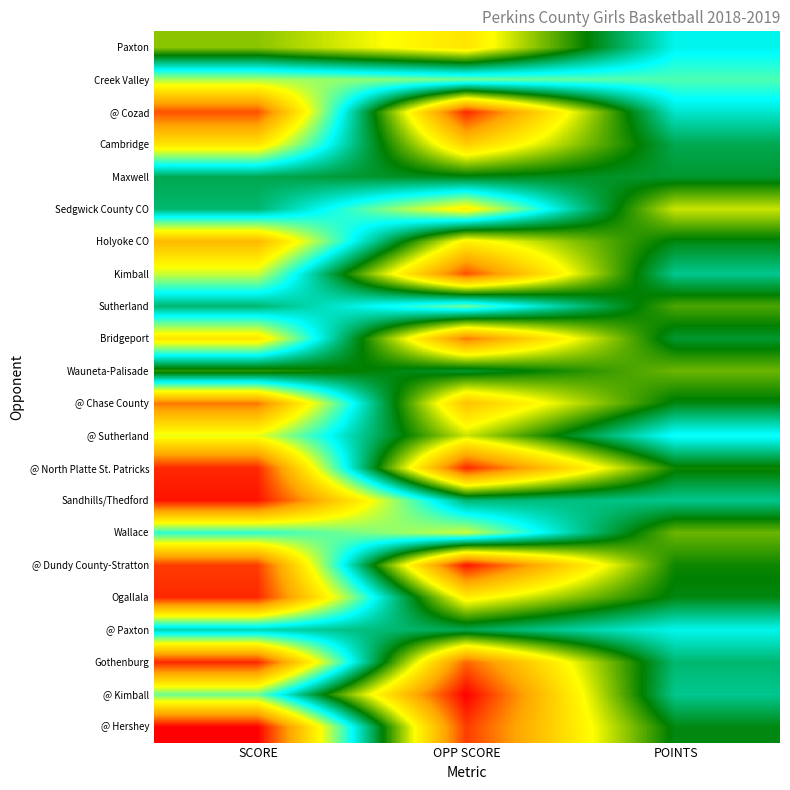

What is the spread (max minus min) of values at POINTS?

17